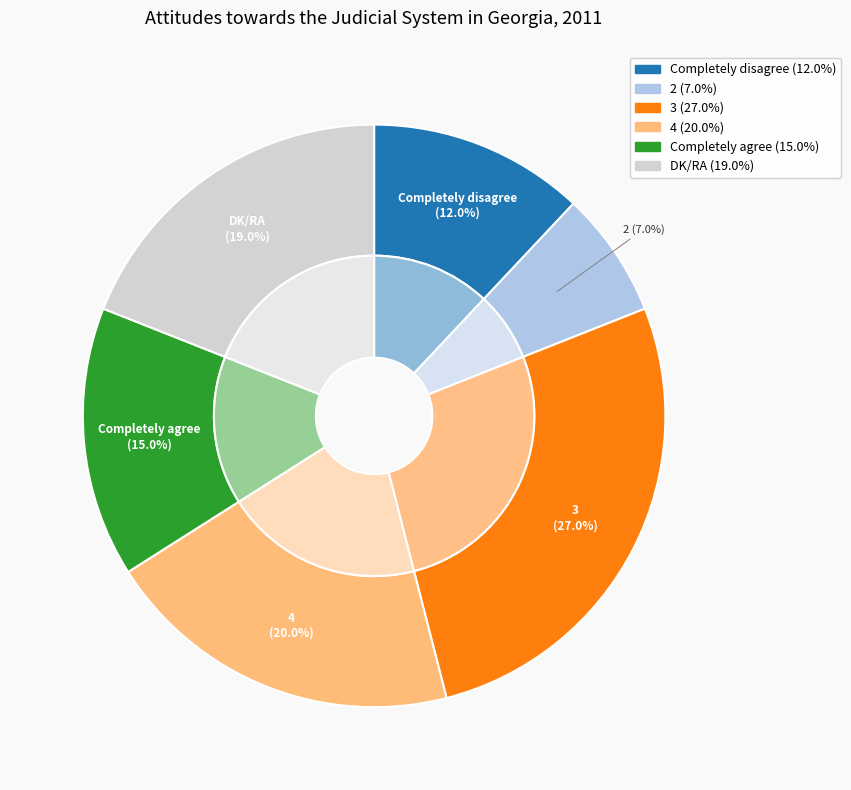

What is the change in value from Completely disagree to 4?

+8